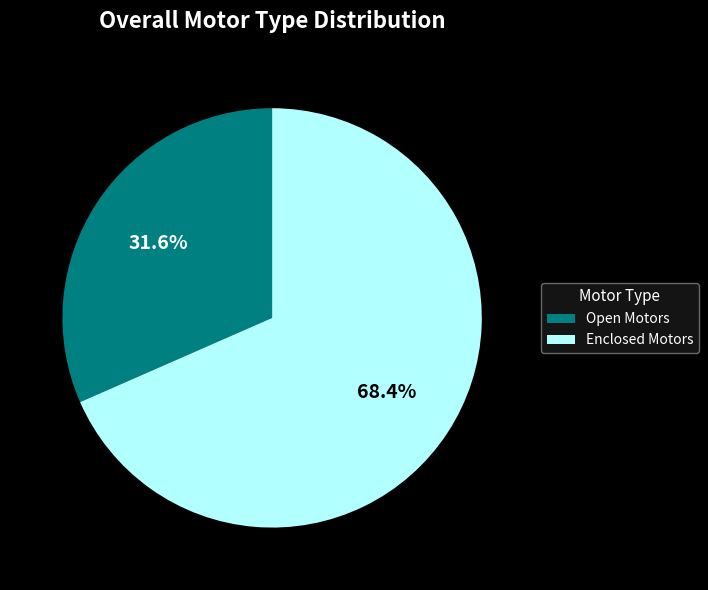

Does Enclosed Motors account for over 50% of the chart?

Yes